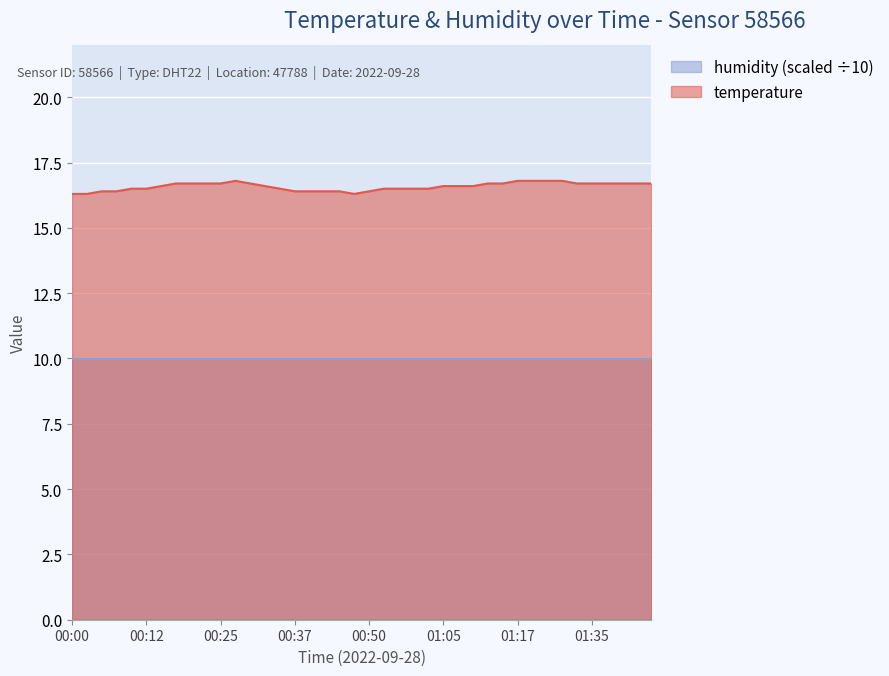

What is the average value?

16.6